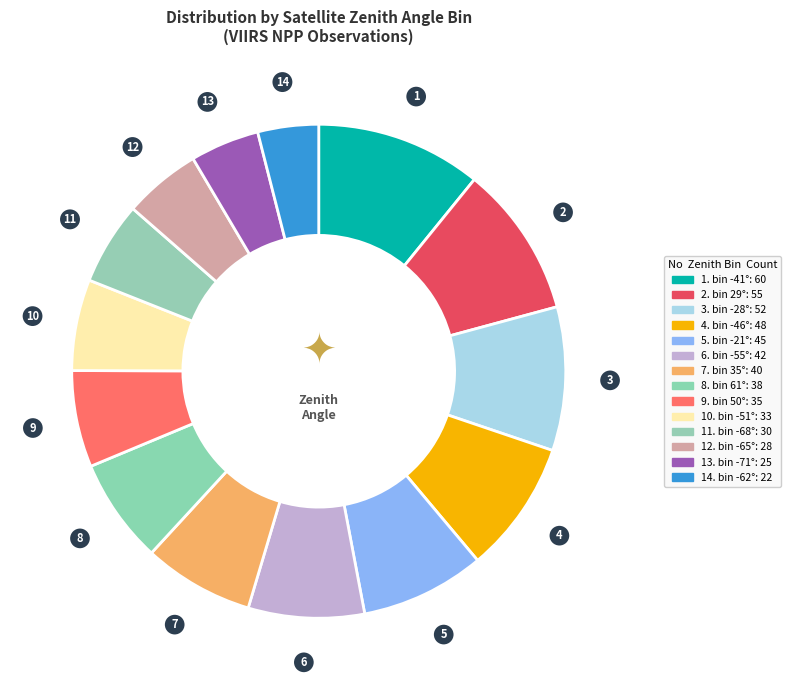

Count the number of slices in the pie.

14